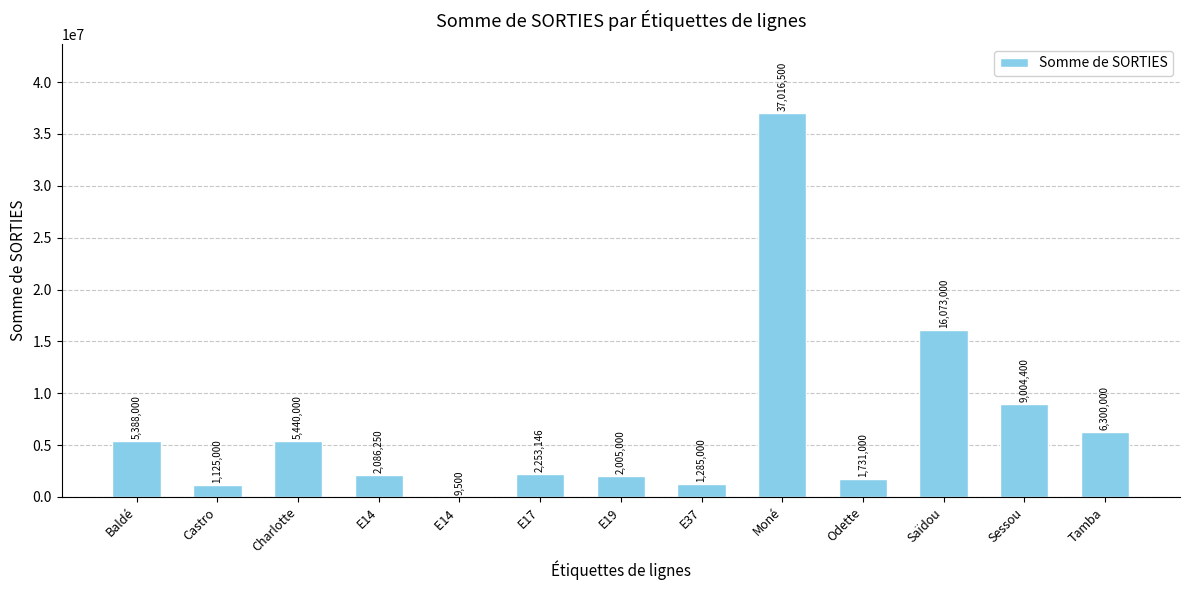

What is the greatest value displayed?

37016500